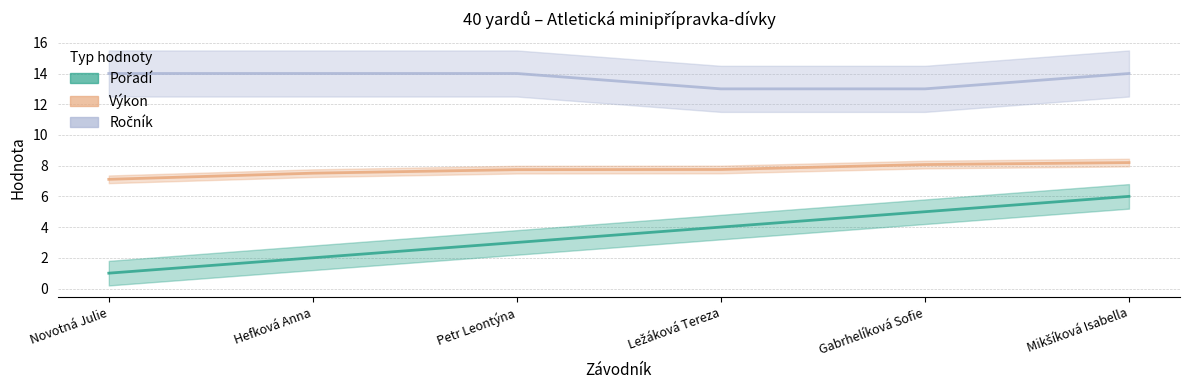

What is the difference between the second highest and minimum values in the Výkon series?

1.0